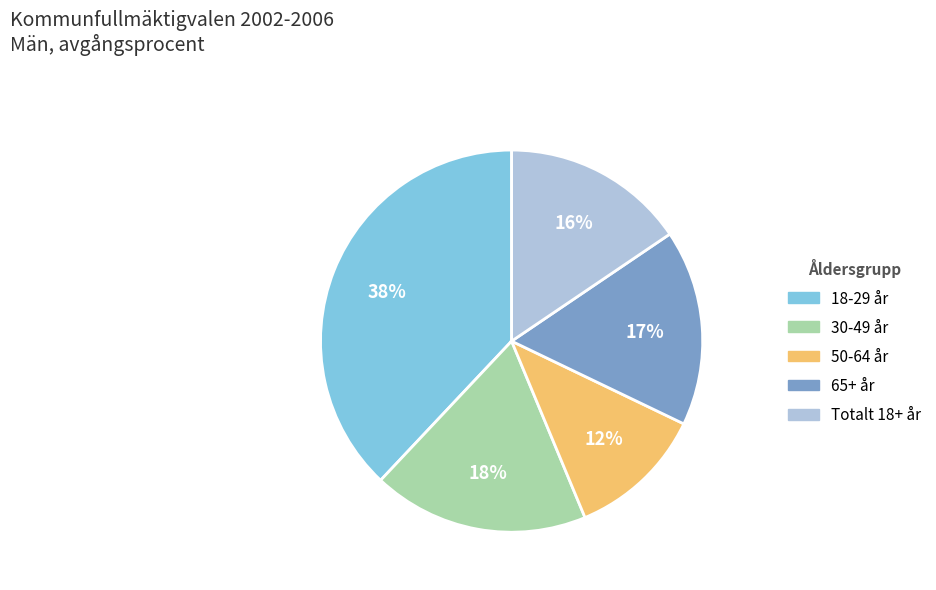

Which has a higher value, 50-64 år or 18-29 år?

18-29 år